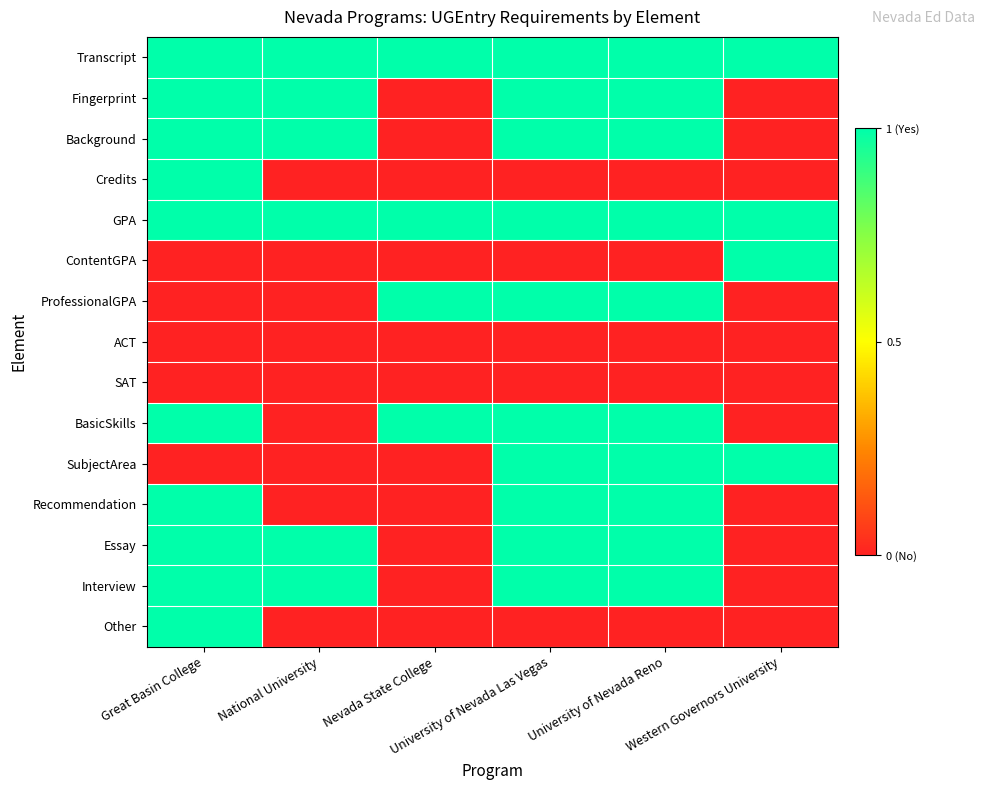

Reading right to left, list all the values displayed in this chart.

Transcript: Western Governors University=1	University of Nevada Reno=1	University of Nevada Las Vegas=1	Nevada State College=1	National University=1	Great Basin College=1
Fingerprint: Western Governors University=0	University of Nevada Reno=1	University of Nevada Las Vegas=1	Nevada State College=0	National University=1	Great Basin College=1
Background: Western Governors University=0	University of Nevada Reno=1	University of Nevada Las Vegas=1	Nevada State College=0	National University=1	Great Basin College=1
Credits: Western Governors University=0	University of Nevada Reno=0	University of Nevada Las Vegas=0	Nevada State College=0	National University=0	Great Basin College=1
GPA: Western Governors University=1	University of Nevada Reno=1	University of Nevada Las Vegas=1	Nevada State College=1	National University=1	Great Basin College=1
ContentGPA: Western Governors University=1	University of Nevada Reno=0	University of Nevada Las Vegas=0	Nevada State College=0	National University=0	Great Basin College=0
ProfessionalGPA: Western Governors University=0	University of Nevada Reno=1	University of Nevada Las Vegas=1	Nevada State College=1	National University=0	Great Basin College=0
ACT: Western Governors University=0	University of Nevada Reno=0	University of Nevada Las Vegas=0	Nevada State College=0	National University=0	Great Basin College=0
SAT: Western Governors University=0	University of Nevada Reno=0	University of Nevada Las Vegas=0	Nevada State College=0	National University=0	Great Basin College=0
BasicSkills: Western Governors University=0	University of Nevada Reno=1	University of Nevada Las Vegas=1	Nevada State College=1	National University=0	Great Basin College=1
SubjectArea: Western Governors University=1	University of Nevada Reno=1	University of Nevada Las Vegas=1	Nevada State College=0	National University=0	Great Basin College=0
Recommendation: Western Governors University=0	University of Nevada Reno=1	University of Nevada Las Vegas=1	Nevada State College=0	National University=0	Great Basin College=1
Essay: Western Governors University=0	University of Nevada Reno=1	University of Nevada Las Vegas=1	Nevada State College=0	National University=1	Great Basin College=1
Interview: Western Governors University=0	University of Nevada Reno=1	University of Nevada Las Vegas=1	Nevada State College=0	National University=1	Great Basin College=1
Other: Western Governors University=0	University of Nevada Reno=0	University of Nevada Las Vegas=0	Nevada State College=0	National University=0	Great Basin College=1